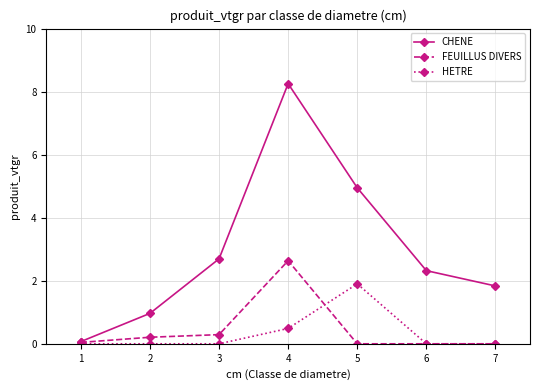

How many HETRE values are between 0 and 1?

6